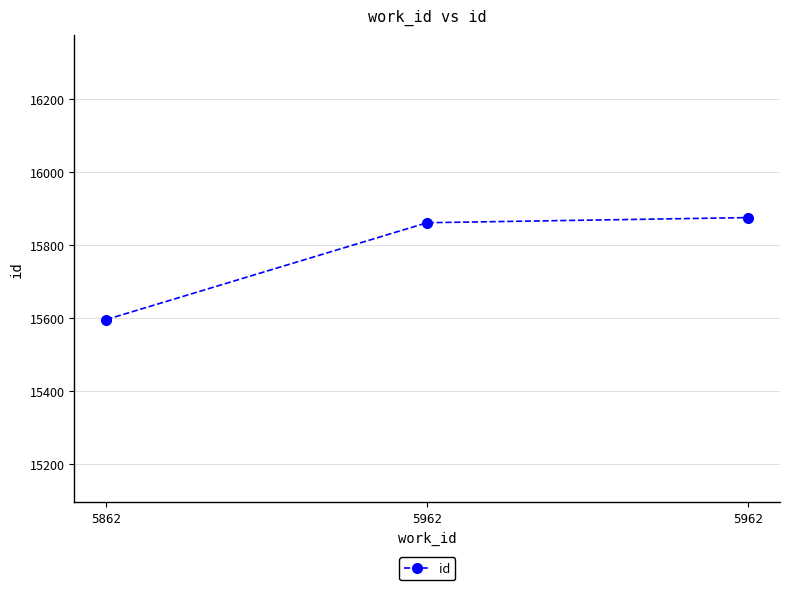

What is the minimum value shown in the chart?

15596